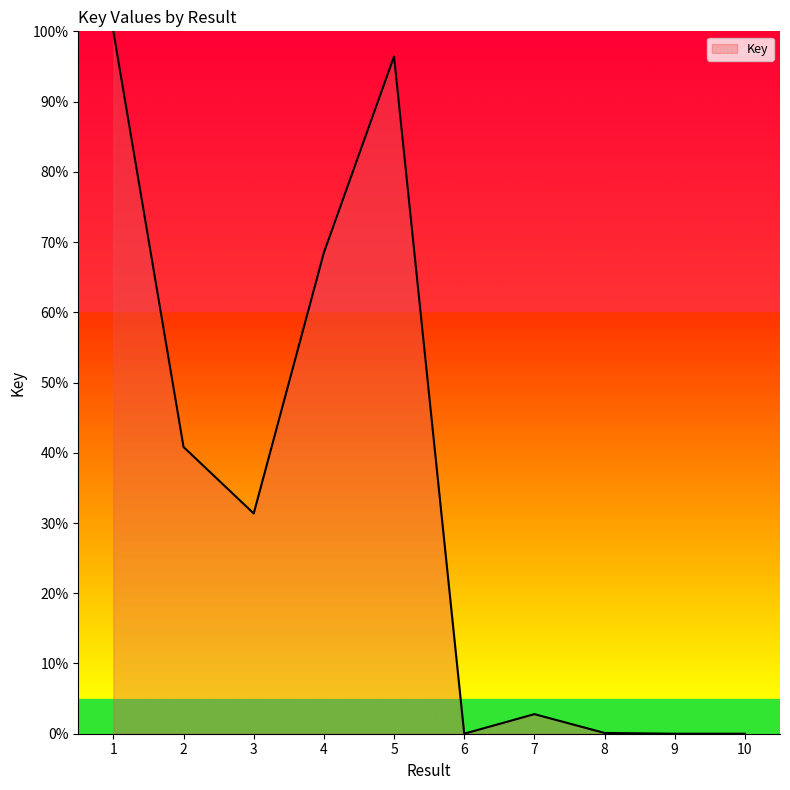

The value at 7 is 2.8. True or false?

True